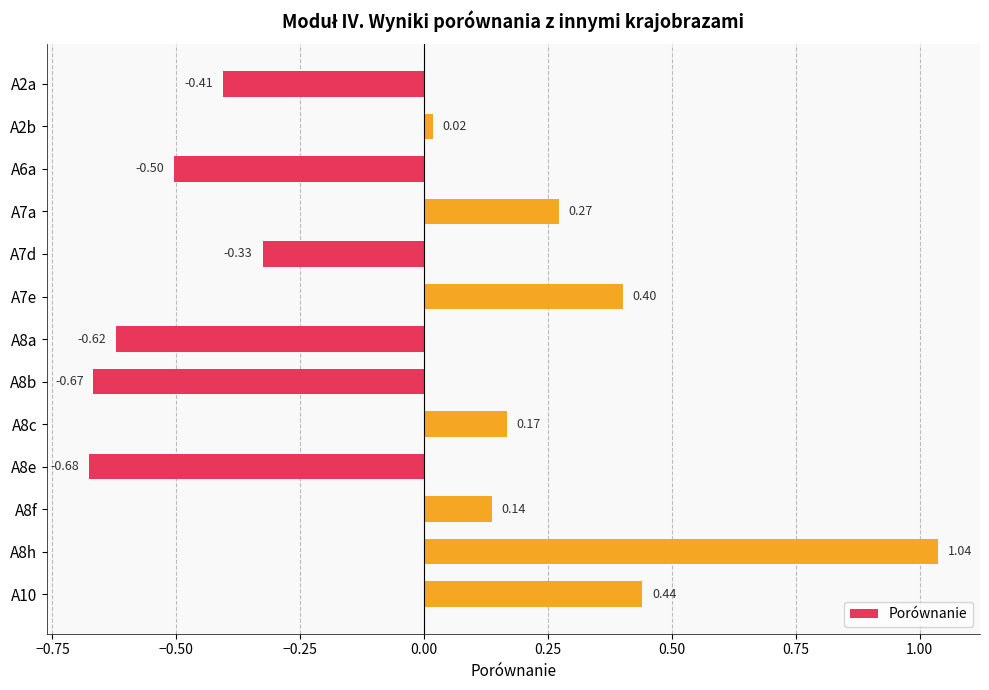

List the labels in order of value, smallest first.

A8e, A8b, A8a, A6a, A2a, A7d, A2b, A8f, A8c, A7a, A7e, A10, A8h